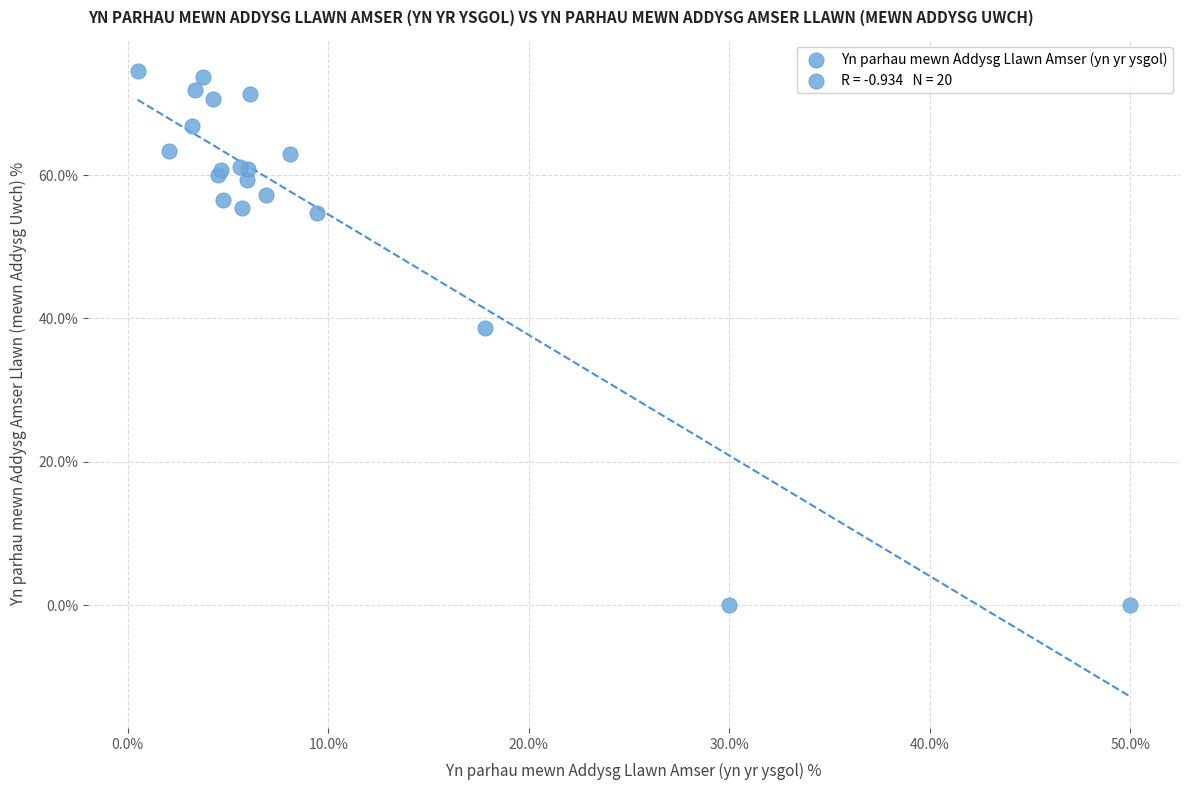

What Y value in the scatter plot is closest to 37?

38.6